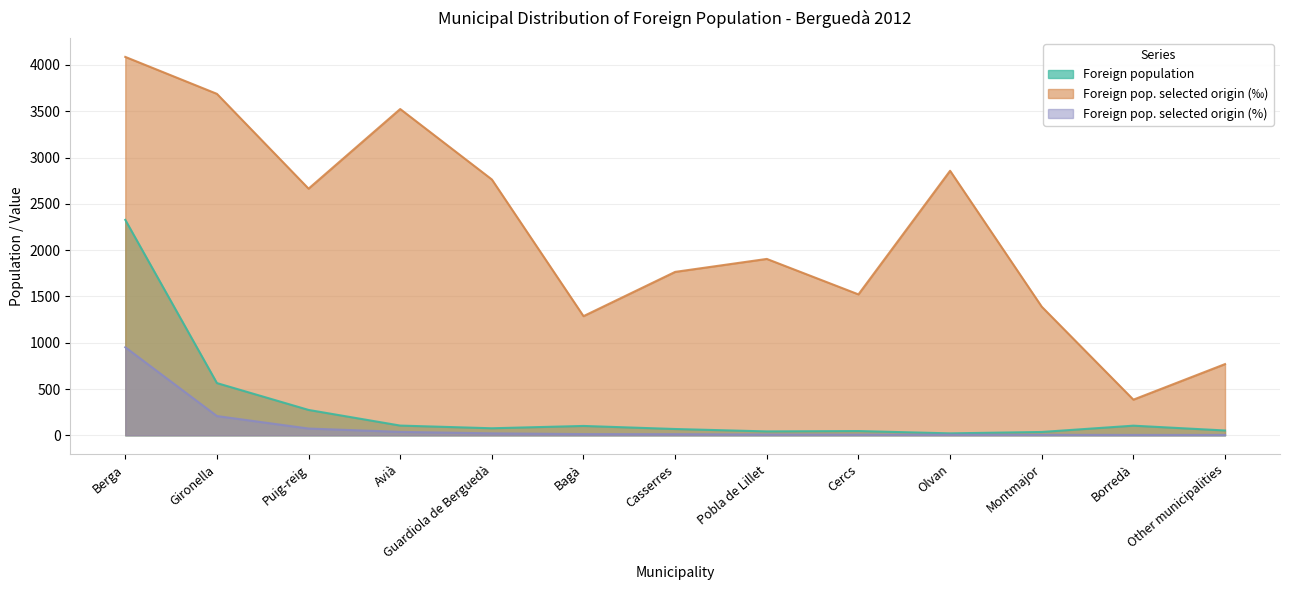

What is the difference between the Foreign pop. selected origin (‰) values at Avià and Berga?

563